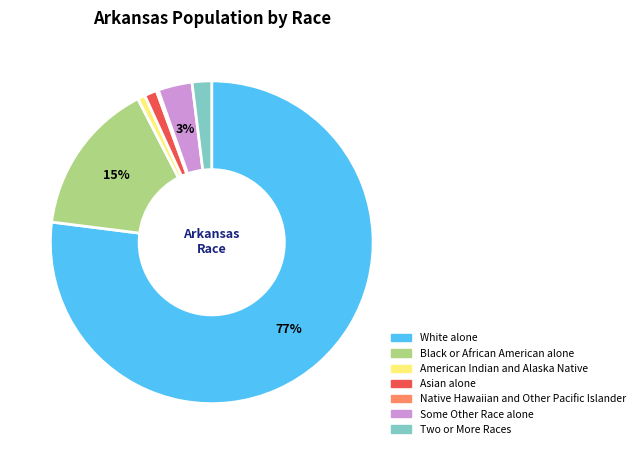

Is there a majority slice in this chart?

Yes